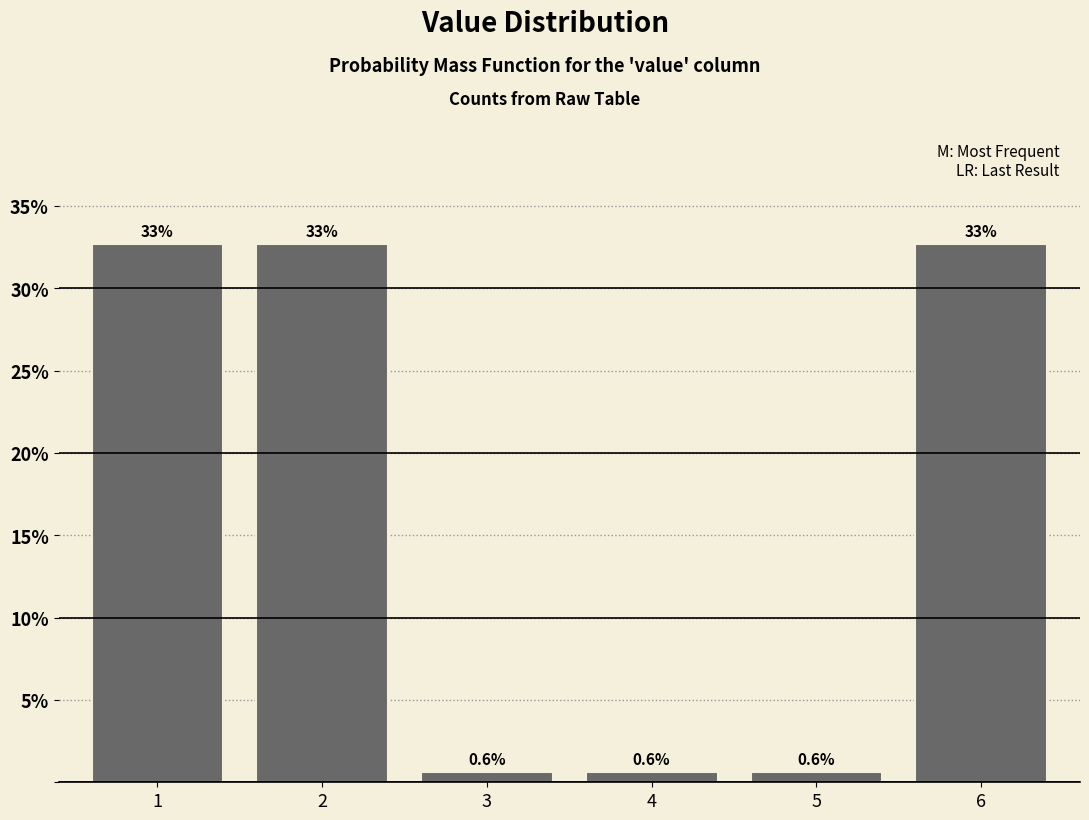

Reading right to left, what are all the values shown in this chart?

6=32.7	5=0.6	4=0.6	3=0.6	2=32.7	1=32.7